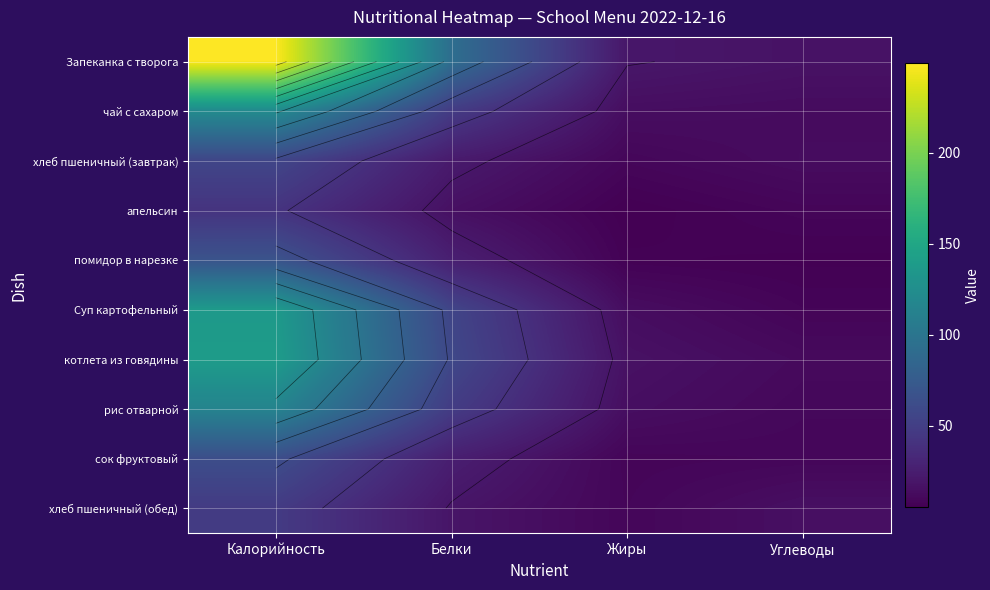

Rank the series by their maximum value, from highest to lowest.

Запеканка с творога, котлета из говядины, Суп картофельный, чай с сахаром, рис отварной, помидор в нарезке, сок фруктовый, хлеб пшеничный (завтрак), хлеб пшеничный (обед), апельсин